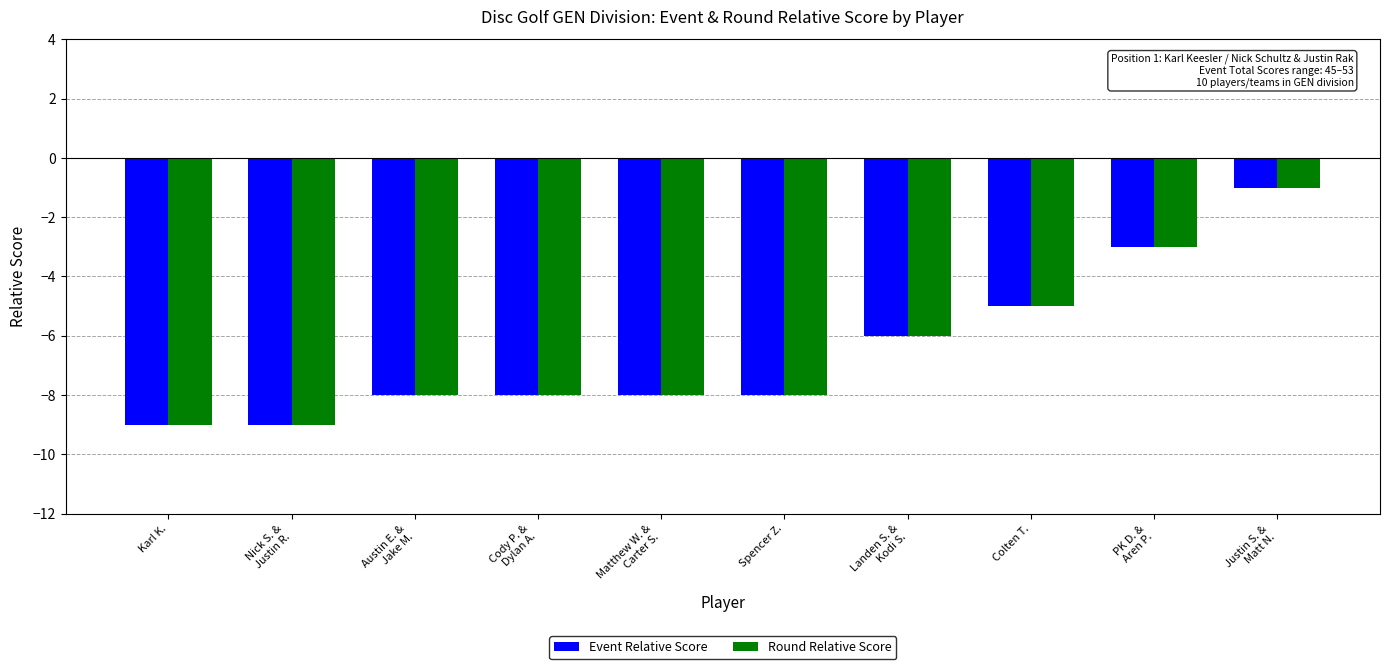

Is the value of Event Relative Score at PK D. &
Aren P. greater than the value of Round Relative Score at Karl K.?

Yes